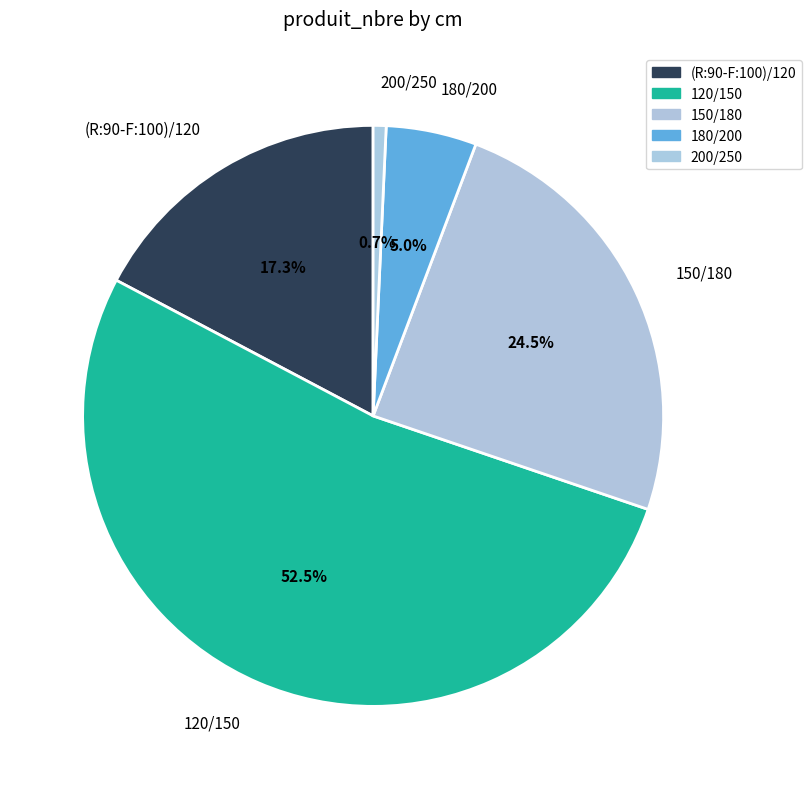

Rank the categories by value from lowest to highest.

200/250, 180/200, (R:90-F:100)/120, 150/180, 120/150